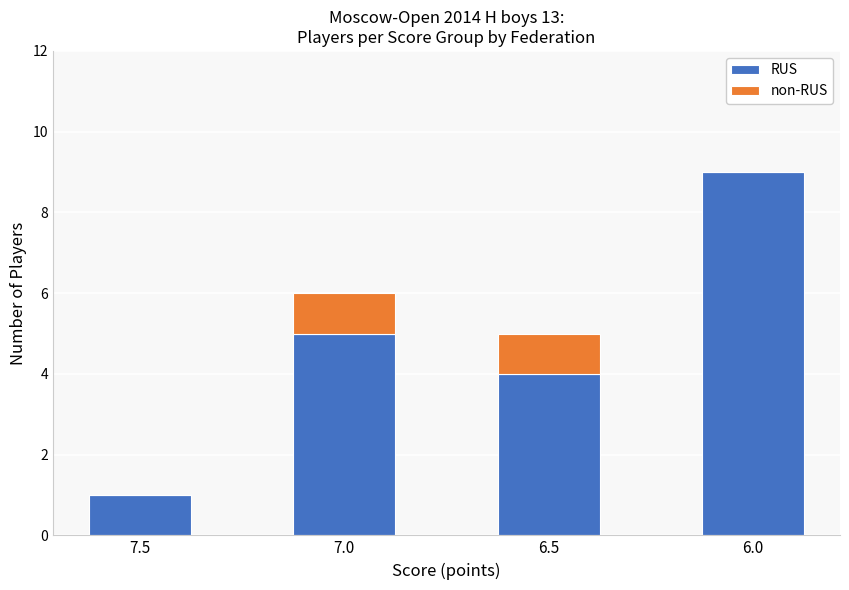

At which category is the sum across all series the highest?

6.0